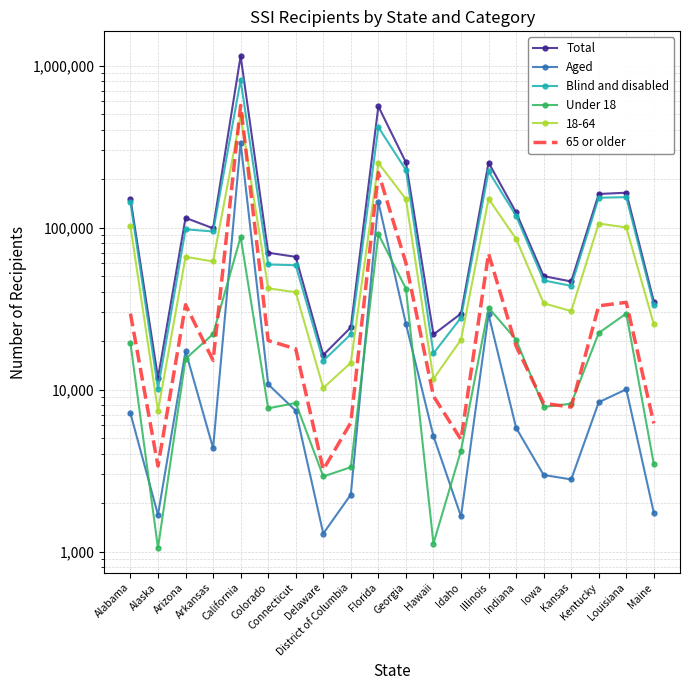

At which label is Under 18 closest to 46091?

Georgia